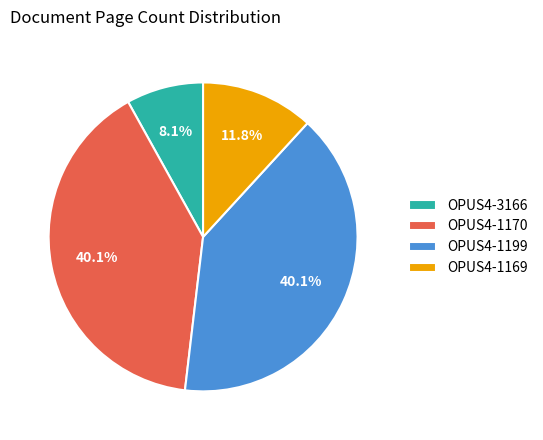

To the nearest percent, what percentage of the pie is OPUS4-1169?

12%